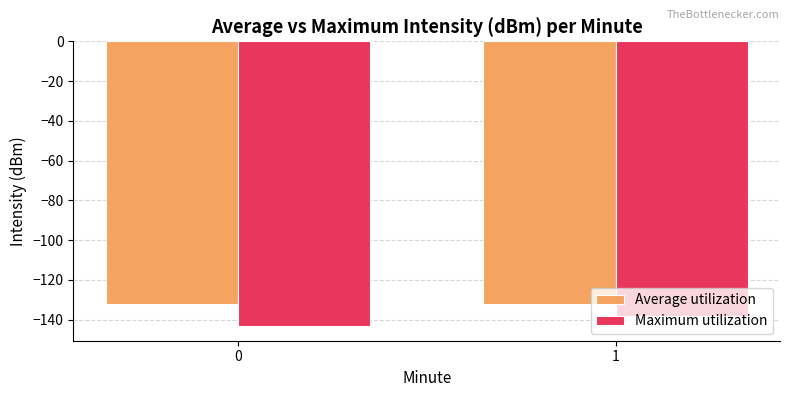

List the series in order of their overall mean, lowest first.

Maximum utilization, Average utilization